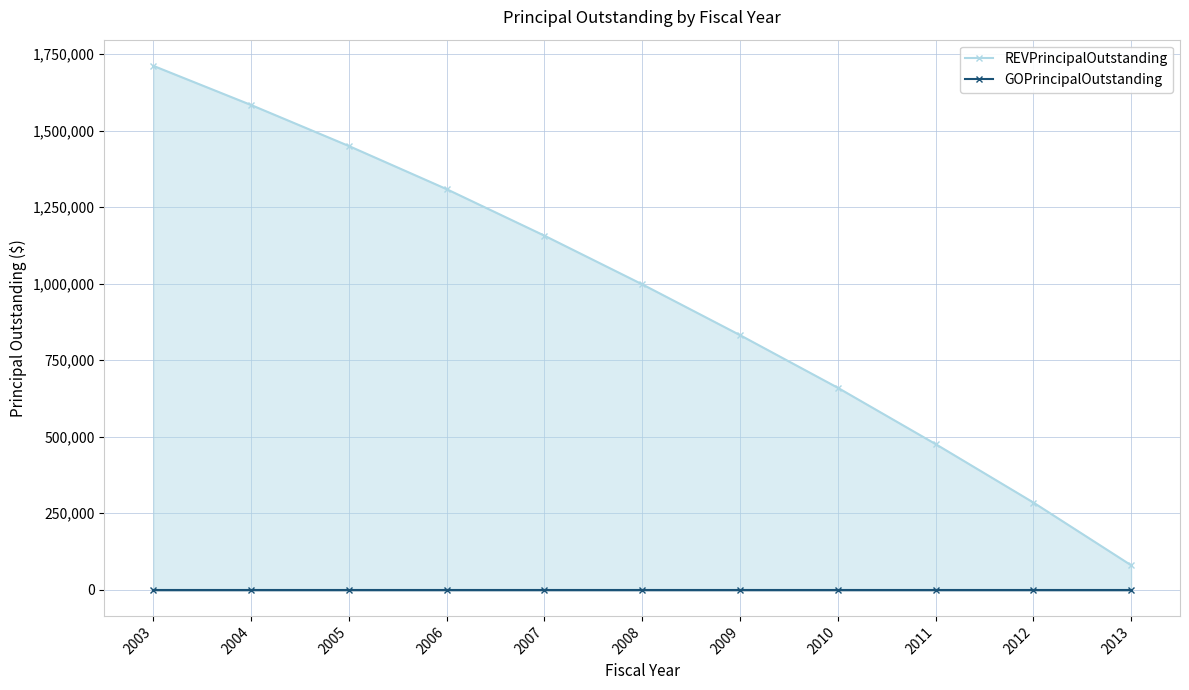

At which label is REVPrincipalOutstanding closest to 896000?

2009